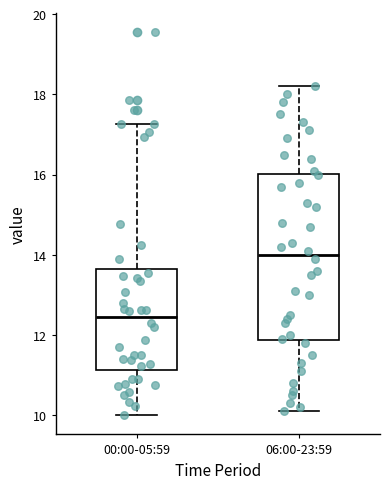

Reading left to right, read every box against the y-axis: the position of its median line, the range the box covers, and the ends of its whiskers. The values are not printed on the chart, so give them approximately, as read against the axis.

00:00-05:59: median 12.4, box 11.2 to 13.6, whiskers 10.0 to 17.2
06:00-23:59: median 14.0, box 11.8 to 16.0, whiskers 10.2 to 18.2